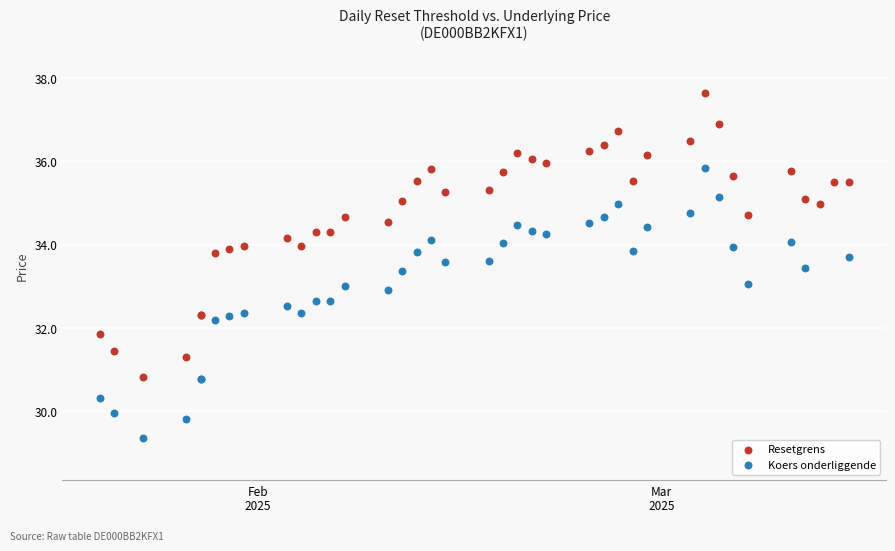

Which series reaches the maximum Y coordinate?

Resetgrens